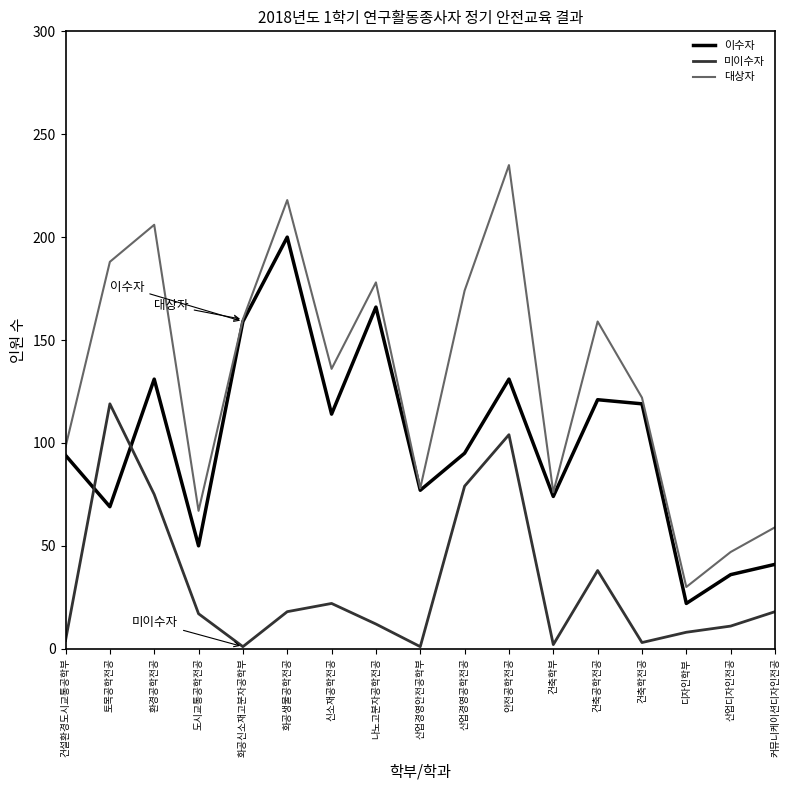

Which series changed the most between 산업경영안전공학부 and 건축공학전공?

대상자